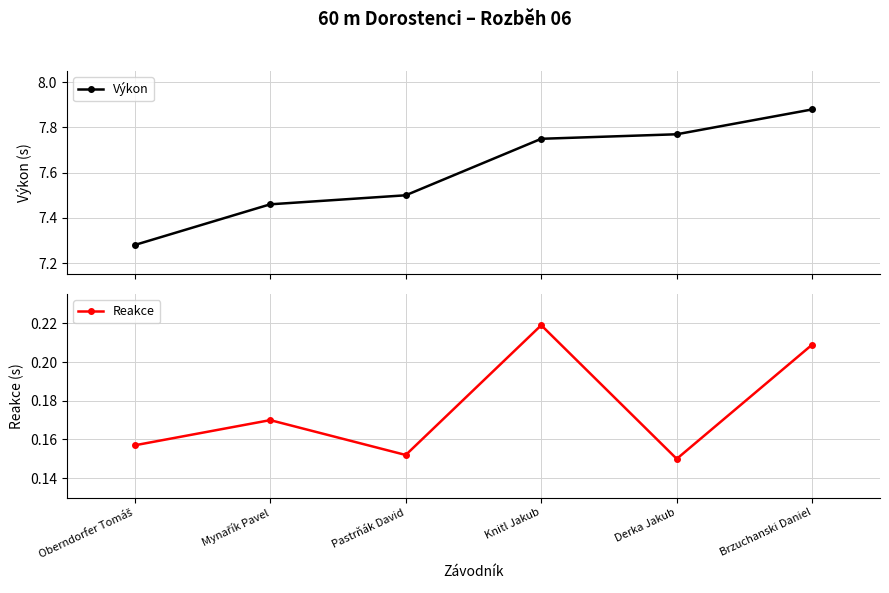

Count the number of data series in this chart.

2